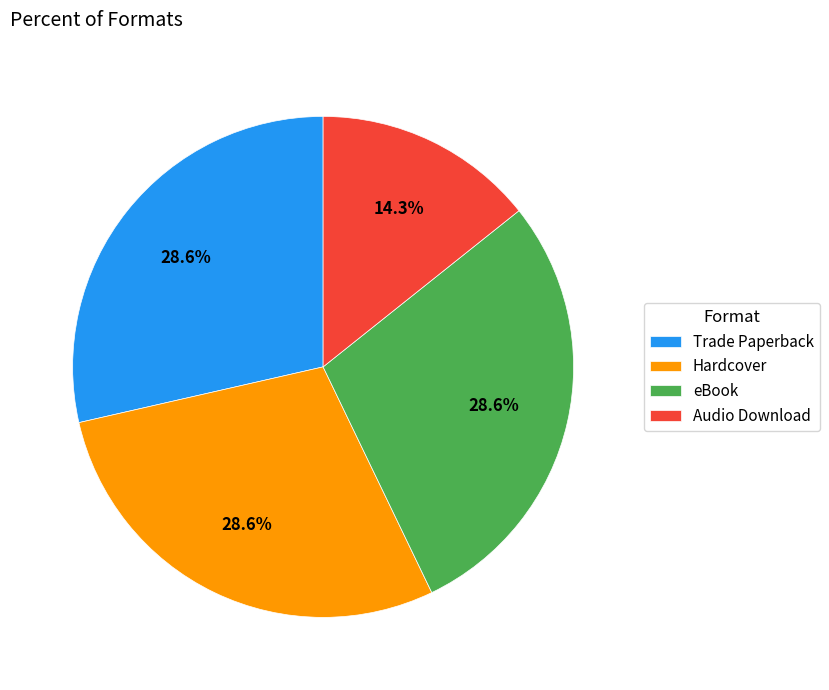

To the nearest percent, what is the combined percentage of Trade Paperback and eBook?

57%